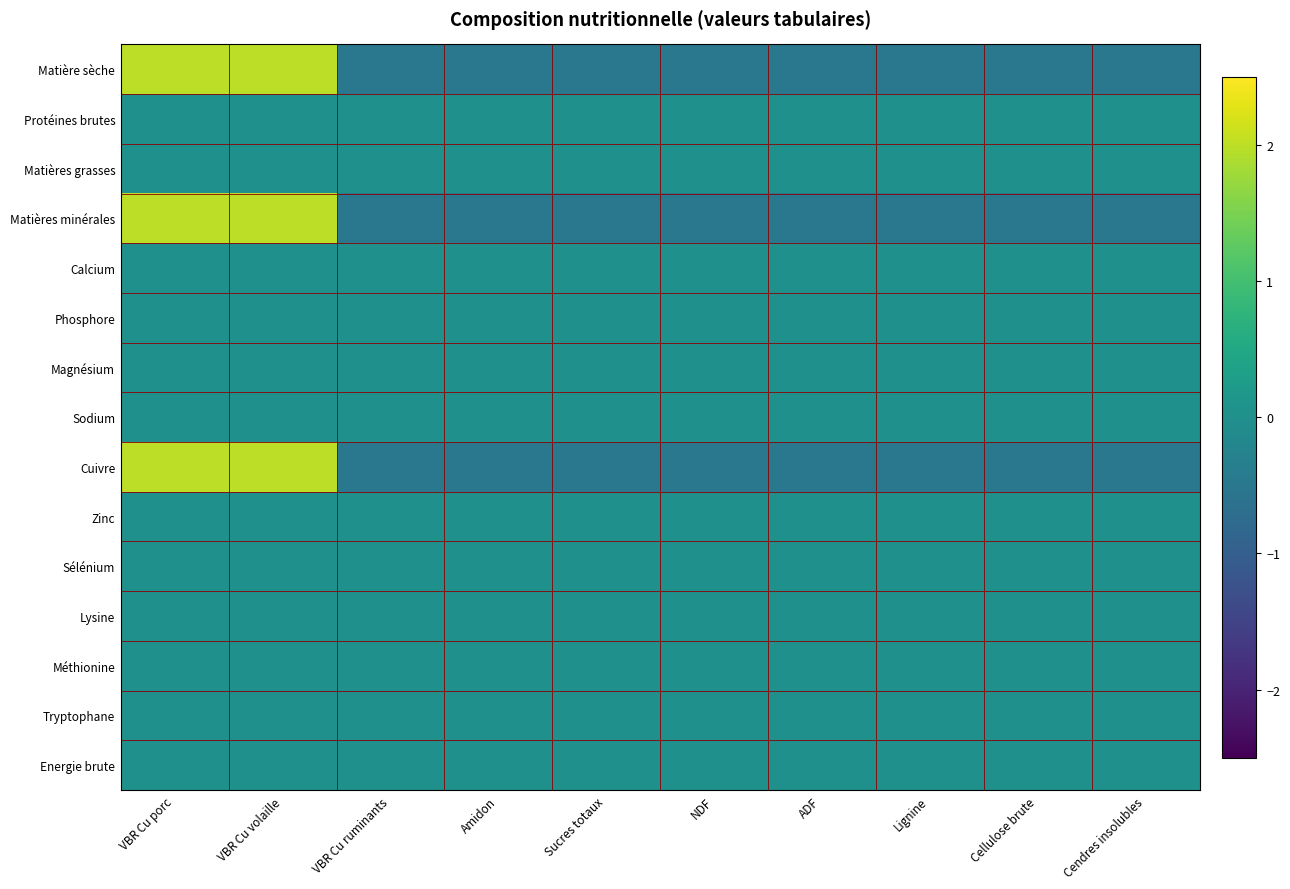

At how many categories does at least one series exceed 0?

2